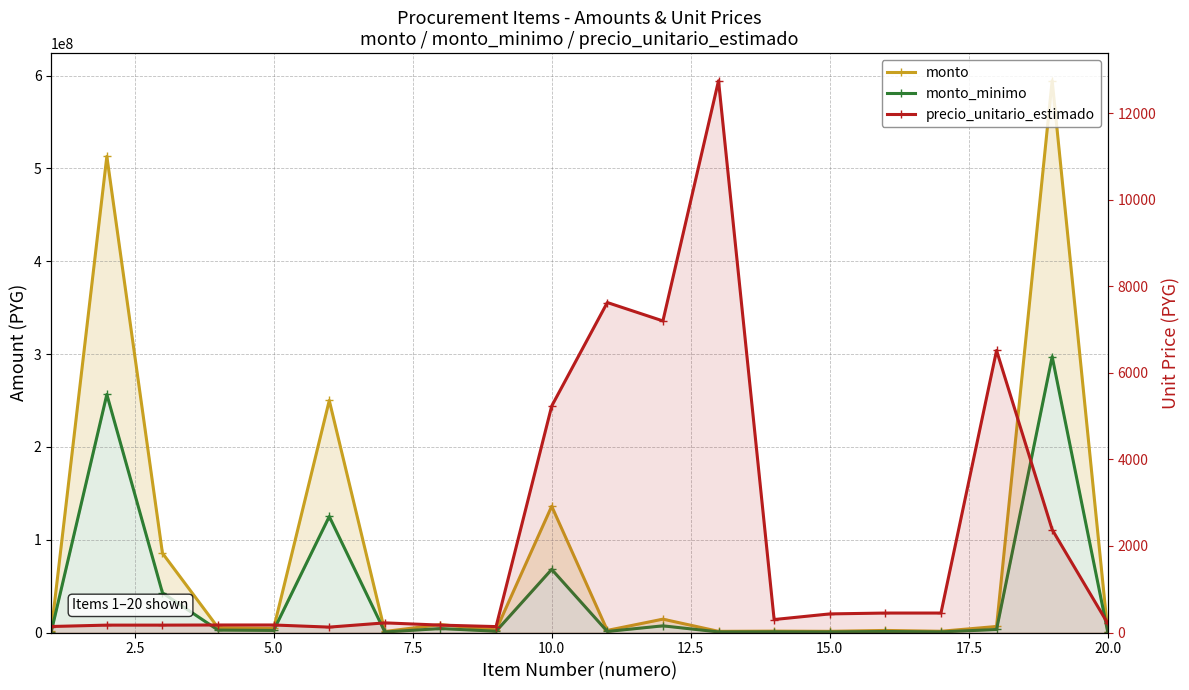

Which series has the widest spread of values?

monto